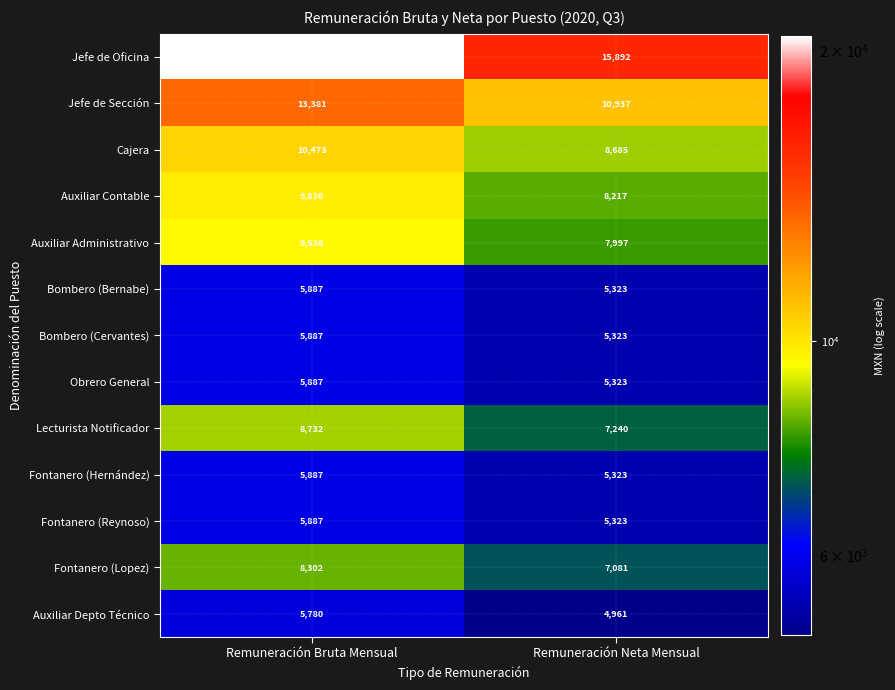

At which category is the sum across all series the highest?

Remuneración Bruta Mensual